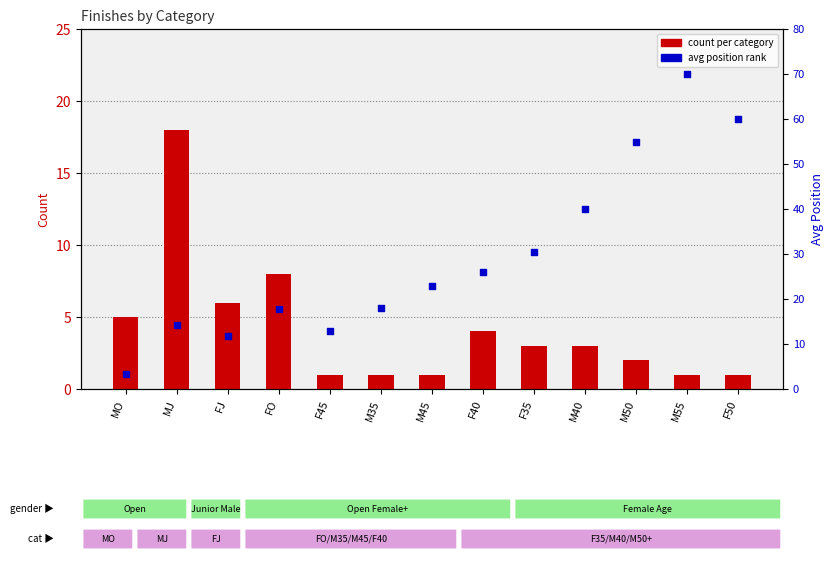

At which category is the sum across all series the highest?

M55